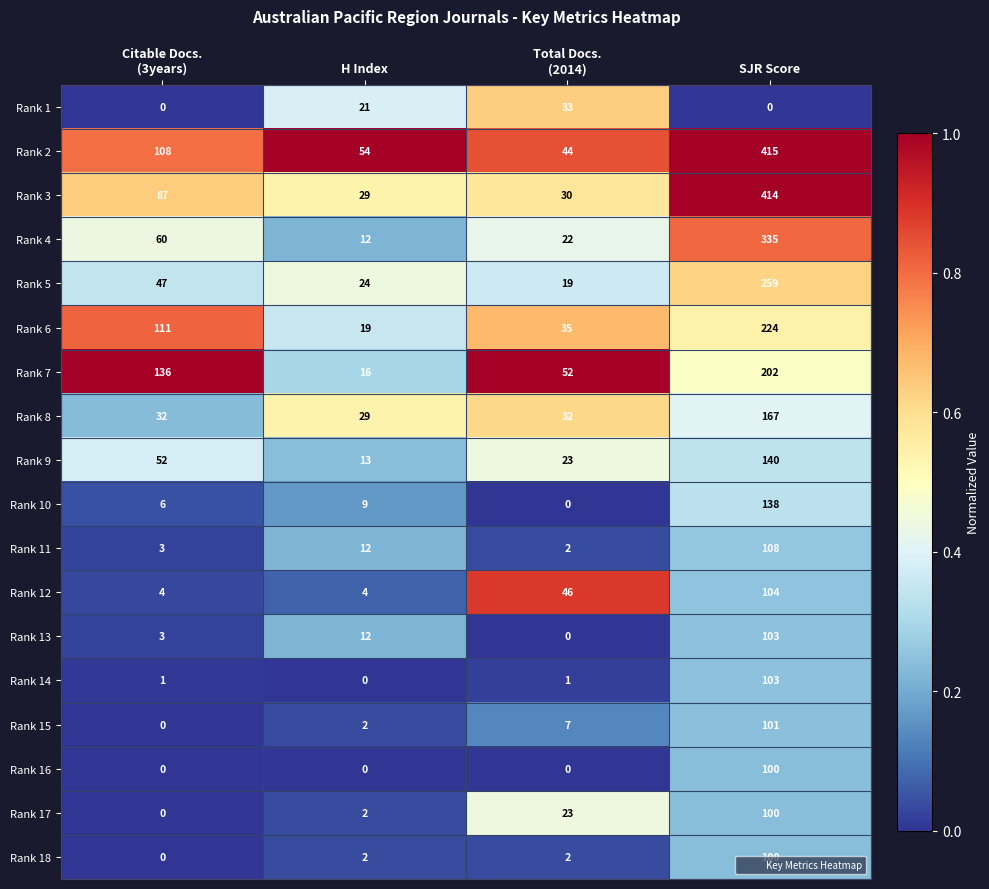

What is the greatest value displayed?

415